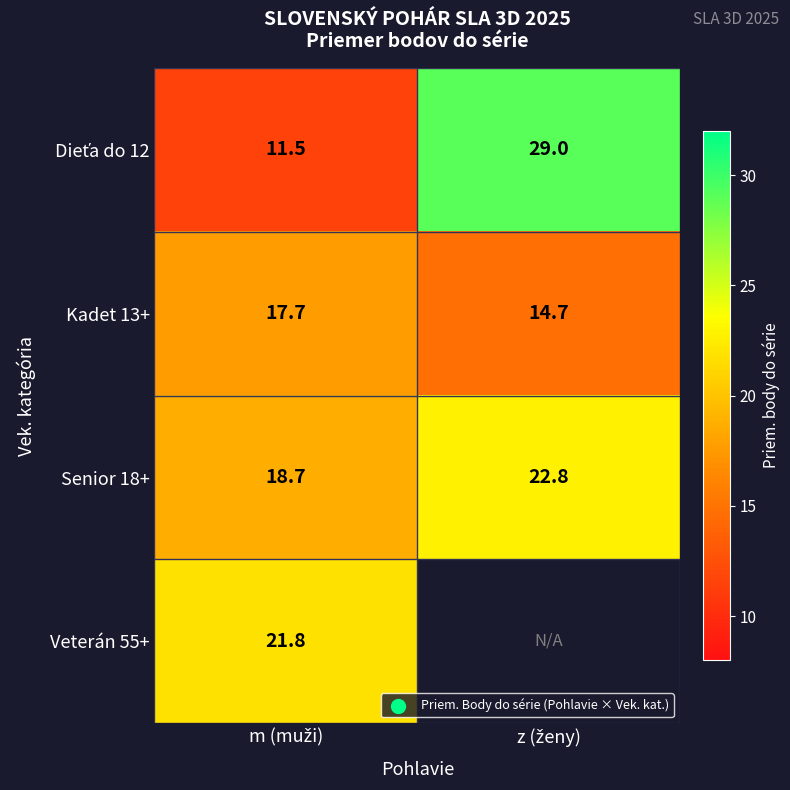

What is the smallest value displayed?

11.5